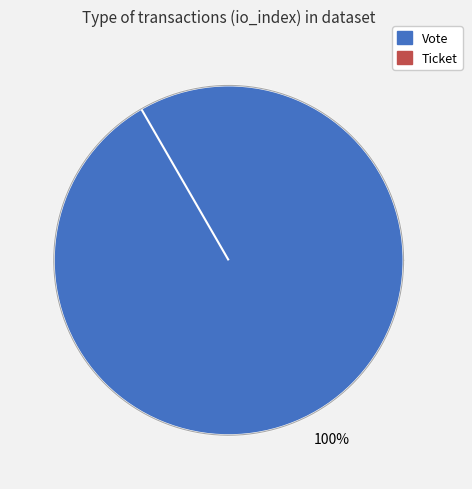

Rank the categories by value from lowest to highest.

Ticket, Vote